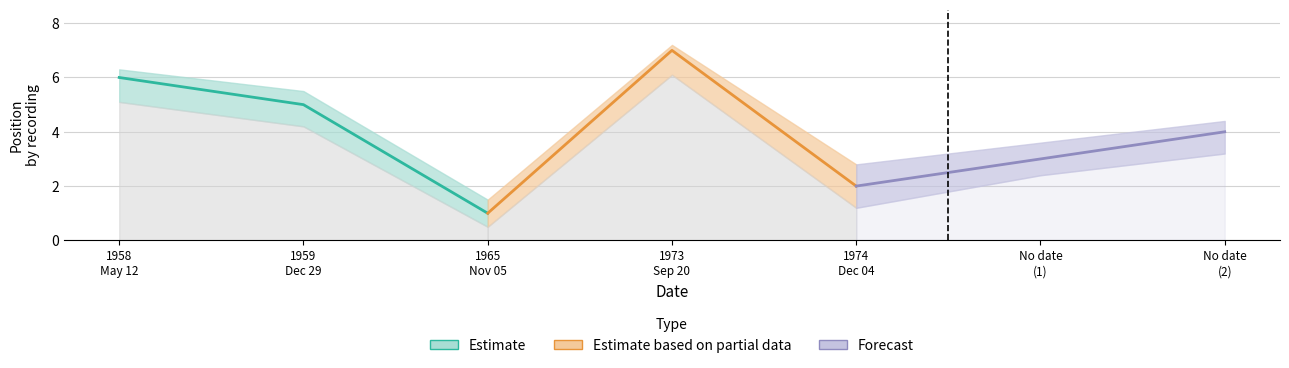

True or false: Forecast has a value of 3 at No date (2).

False